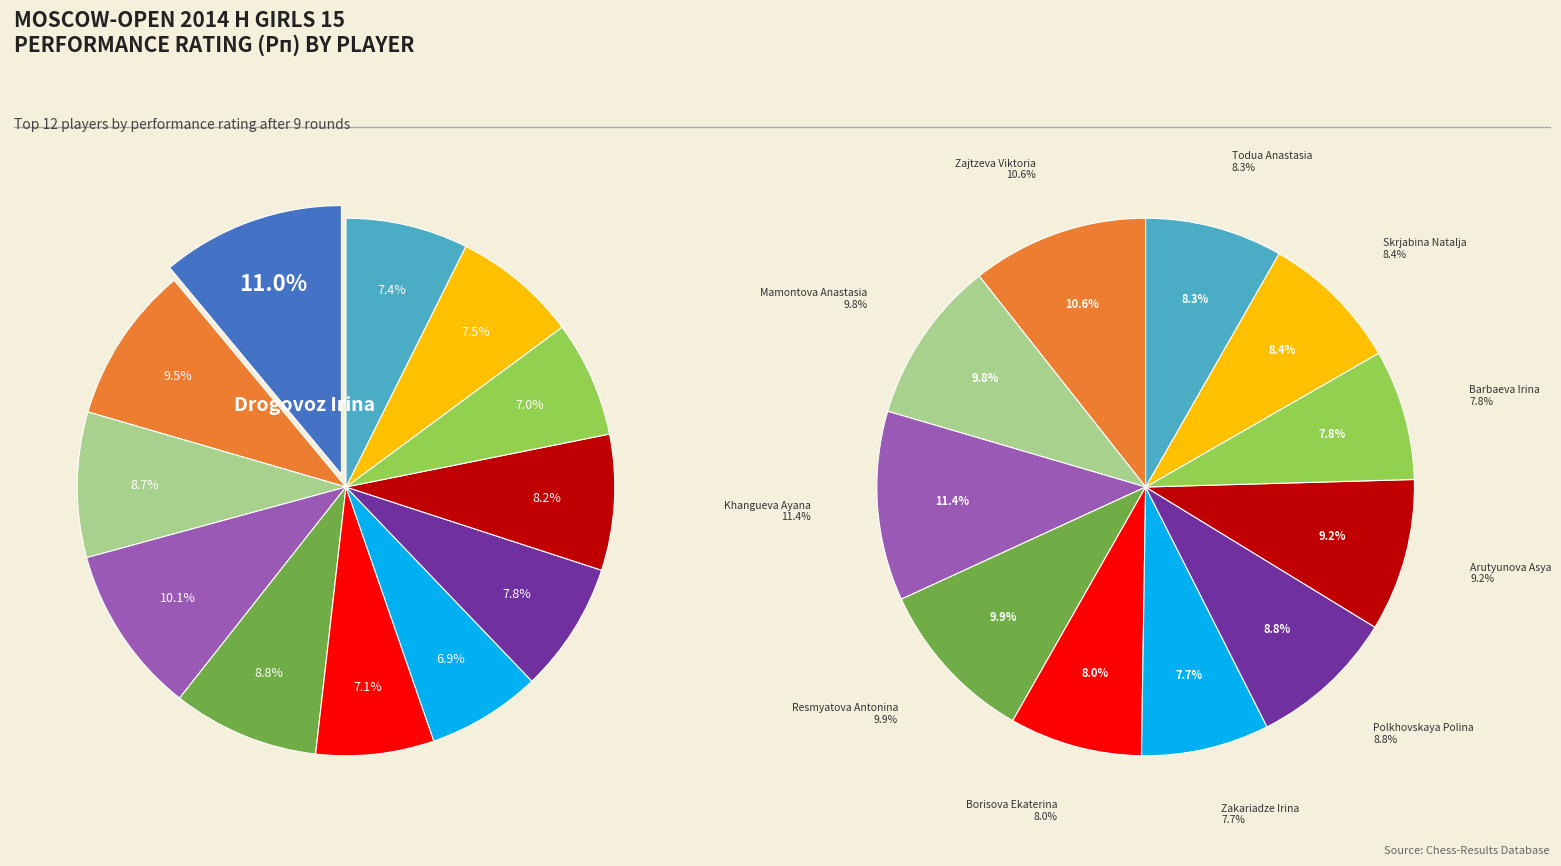

Combined, do Drogovoz Irina and Todua Anastasia account for over 50%?

No